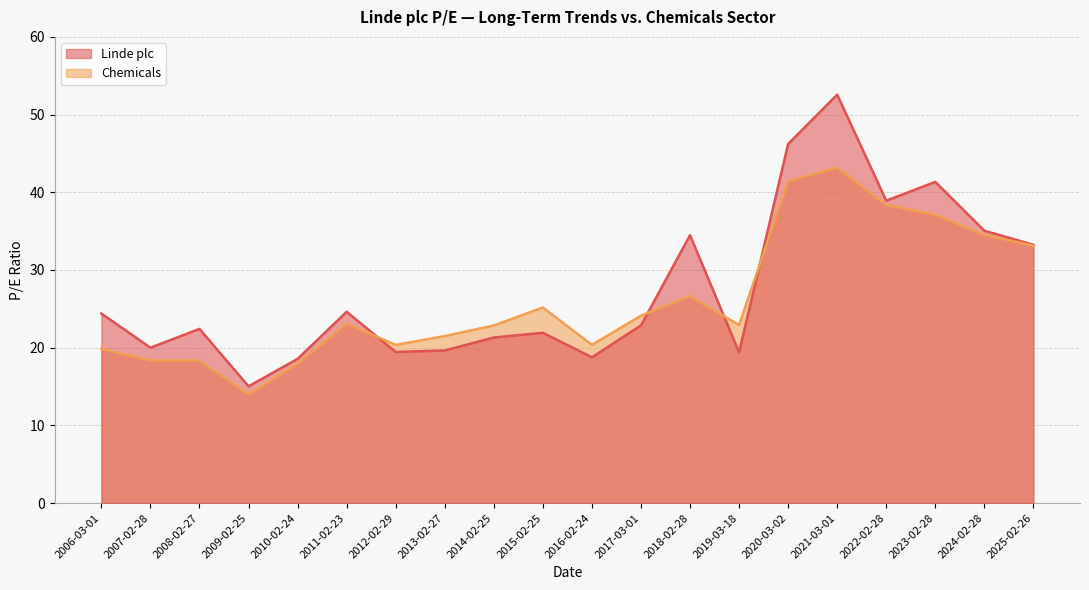

What is the approximate value of Chemicals at 2016-02-24?

20.4